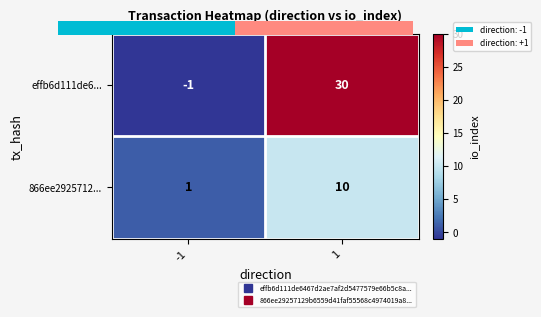

Is it true that 866ee2925712... equals 6 at 1?

False